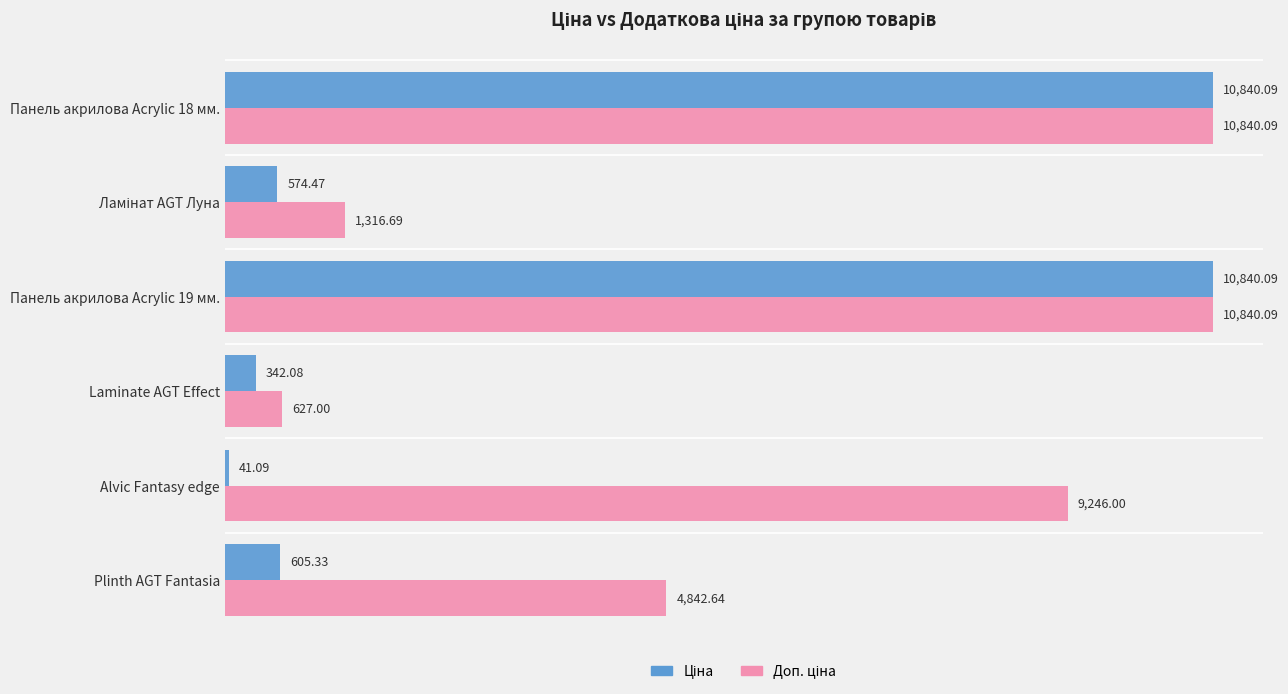

What is the total value across all series at Панель акрилова Acrylic 19 мм.?

21680.2